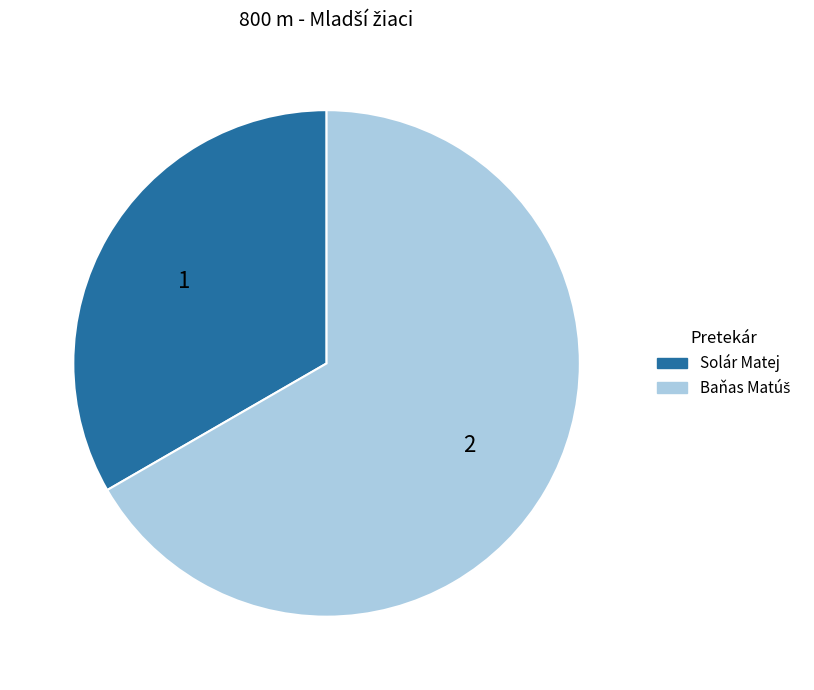

What is the smallest slice in the pie chart?

Solár Matej